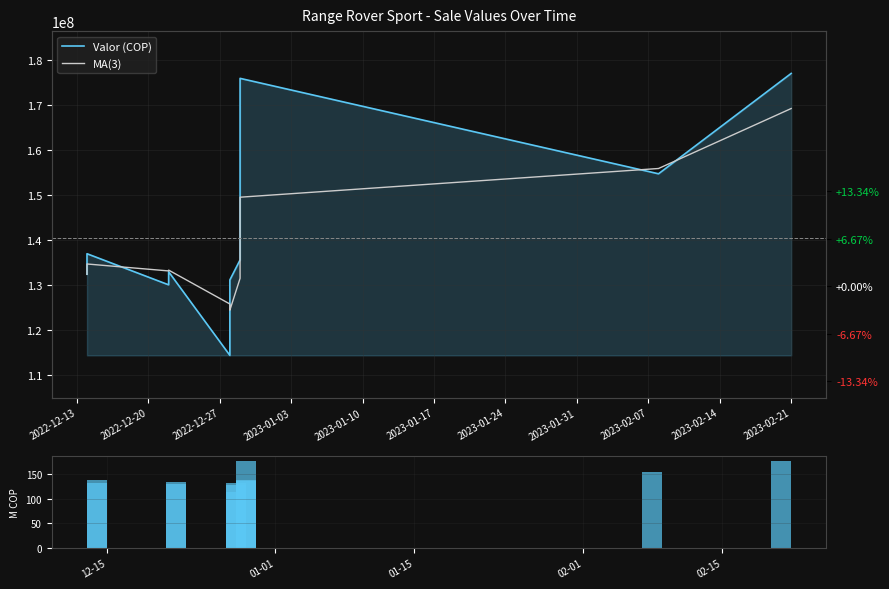

At 2023-01-24, list the series in order from largest to smallest.

Valor (COP), MA(3), Valor (M COP)